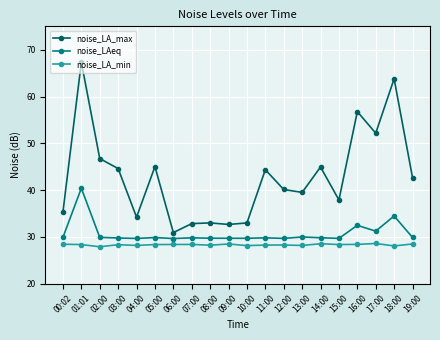

True or false: noise_LAeq has more than 2 interior local peaks.

True